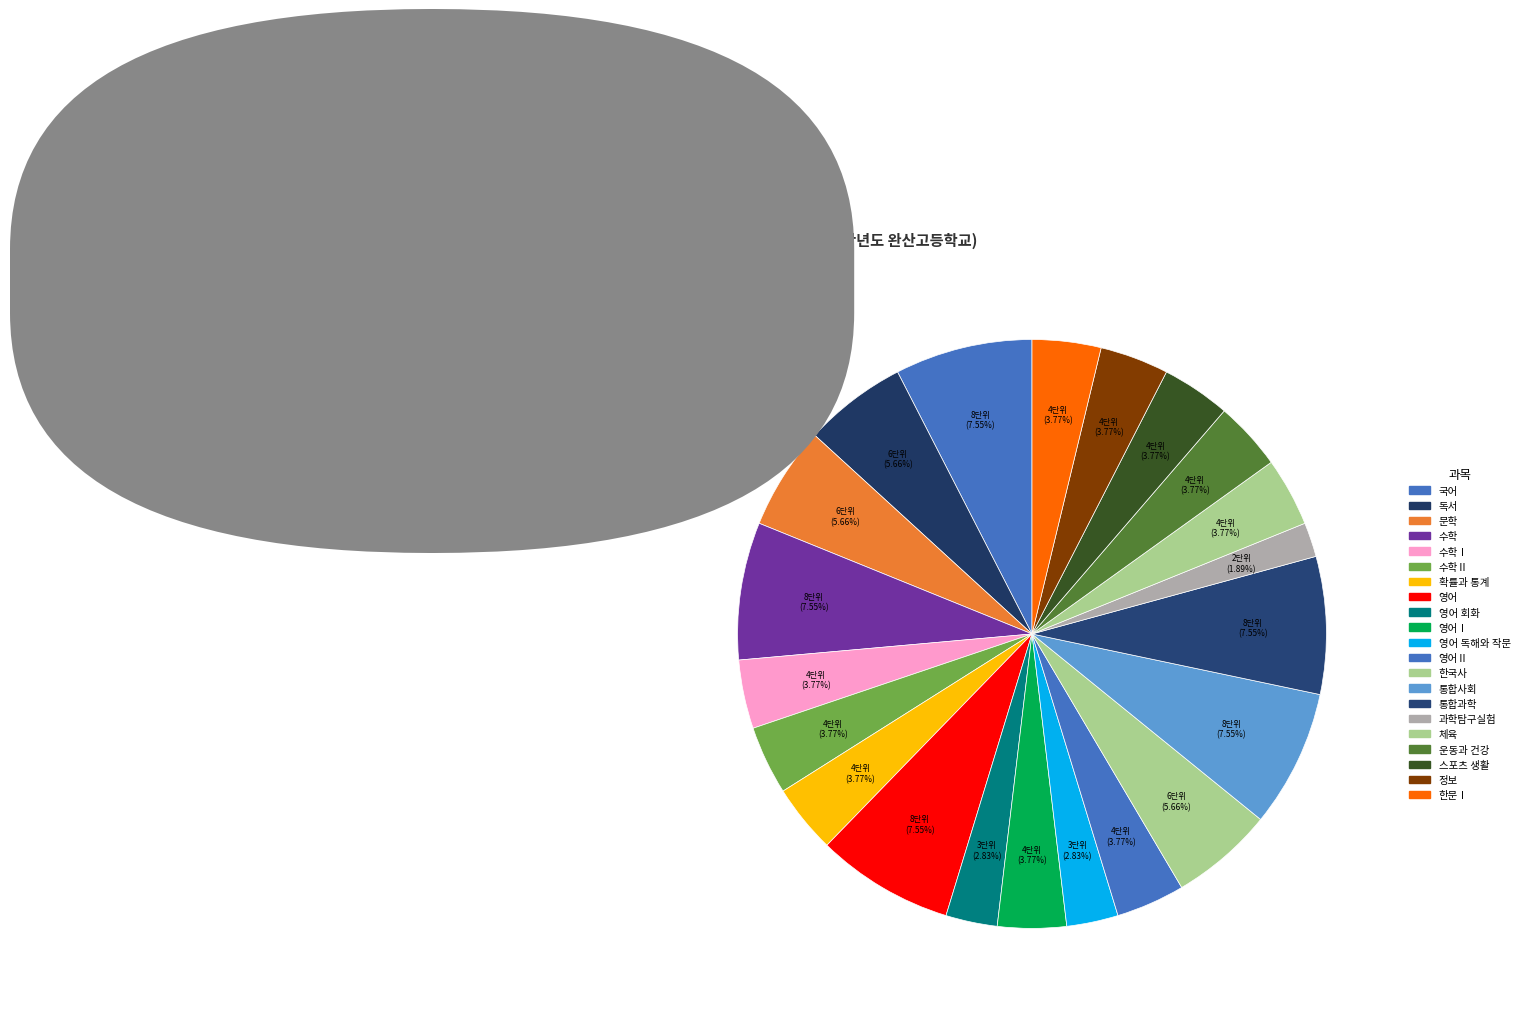

How many segments does this pie chart have?

21